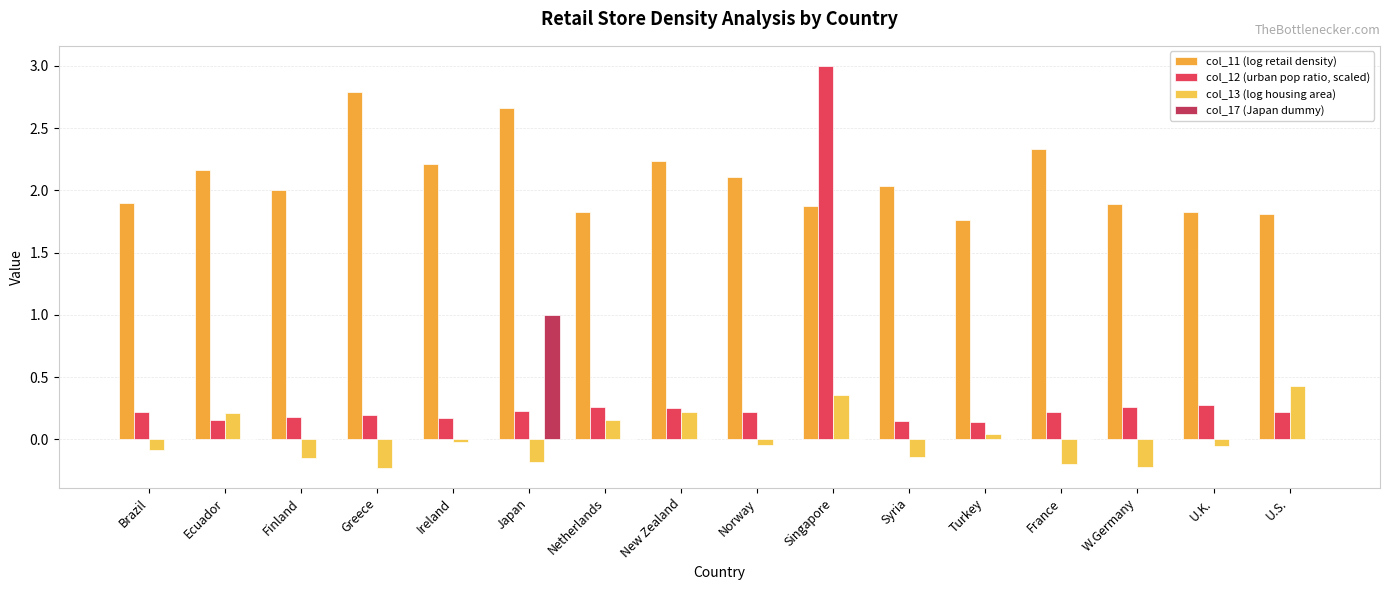

Count the number of categories in the chart.

16